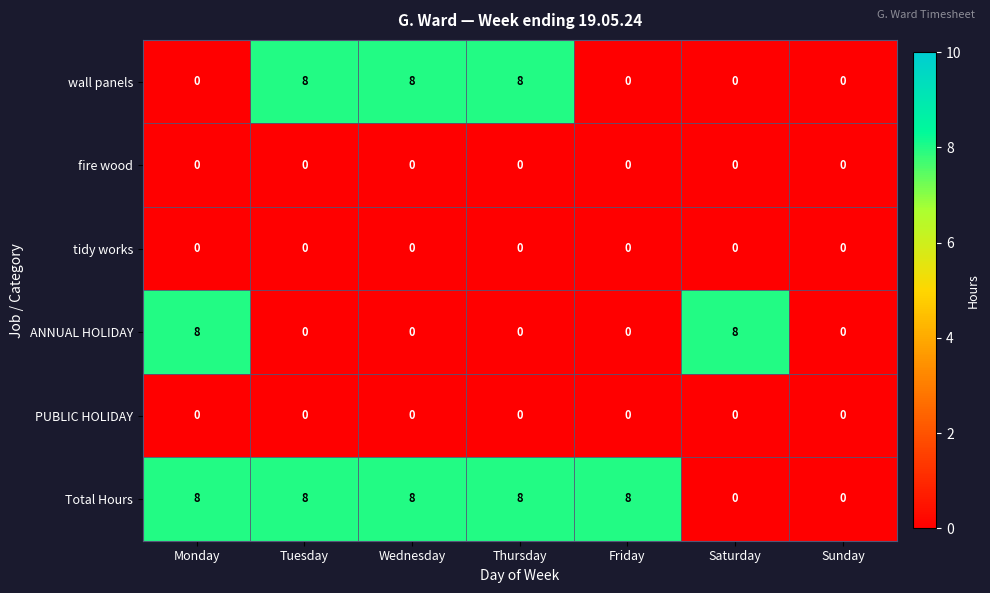

Which series changed the most between Thursday and Friday?

wall panels